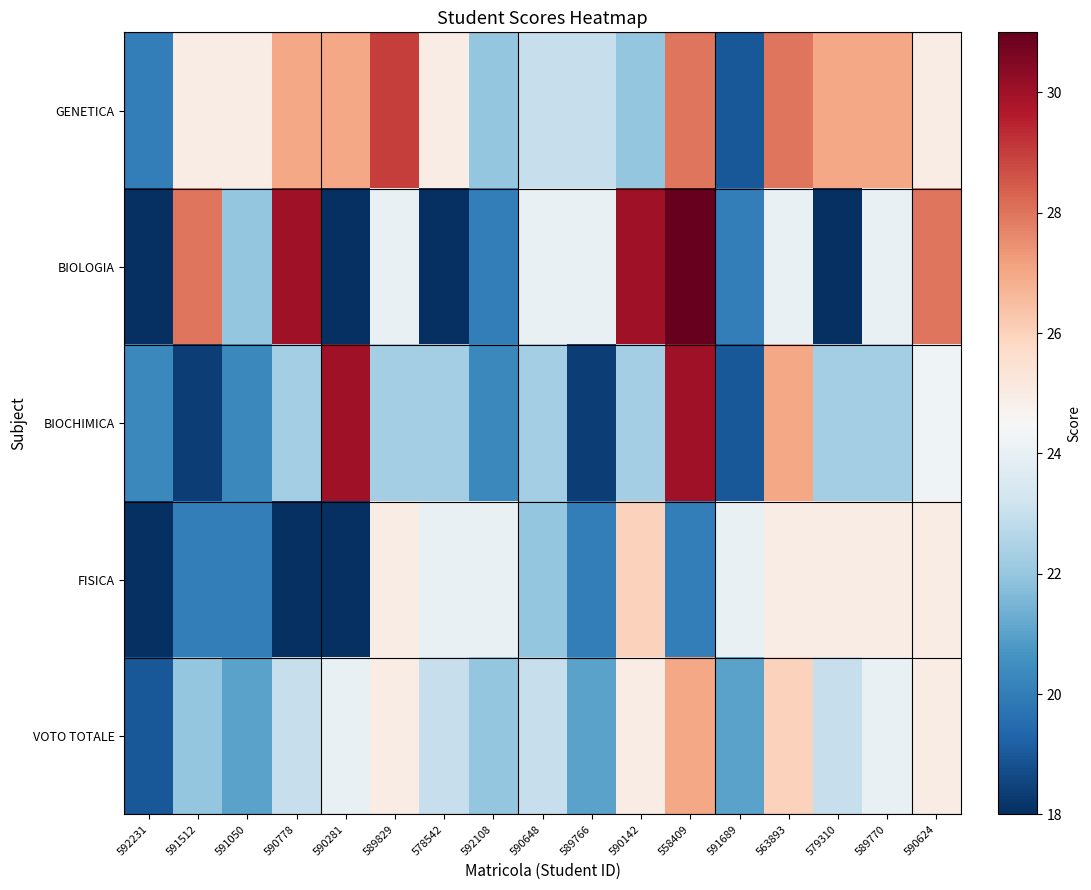

At which category does the chart reach its peak across all series?

558409